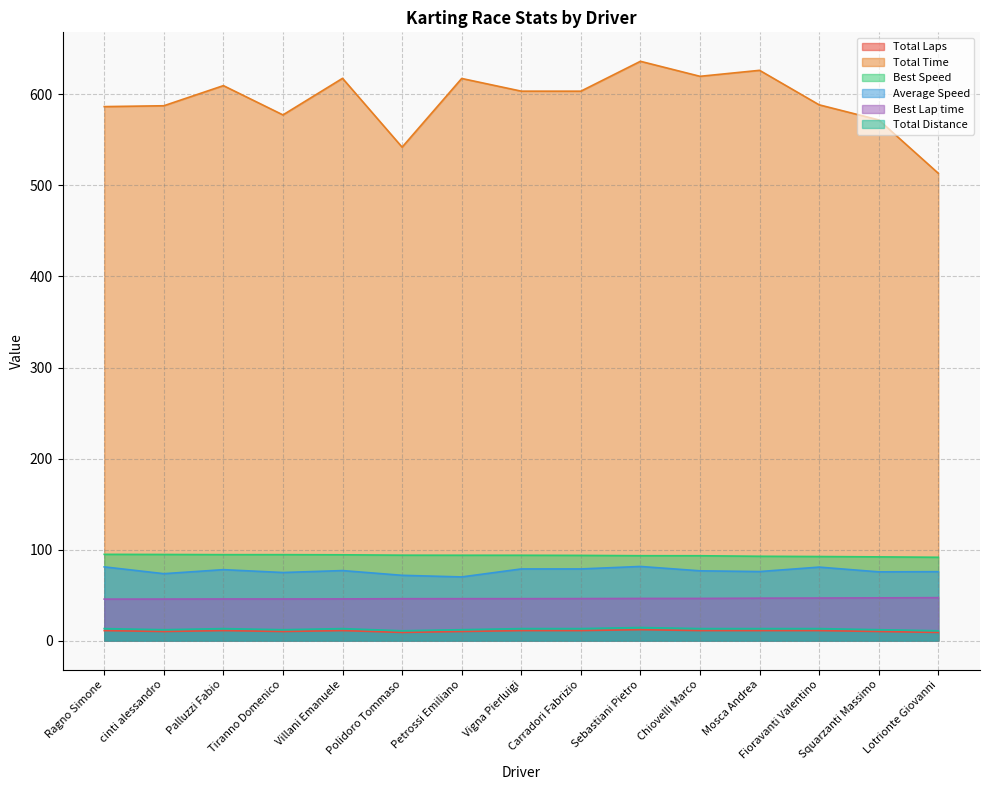

Which series has the largest total across all categories?

Total Time